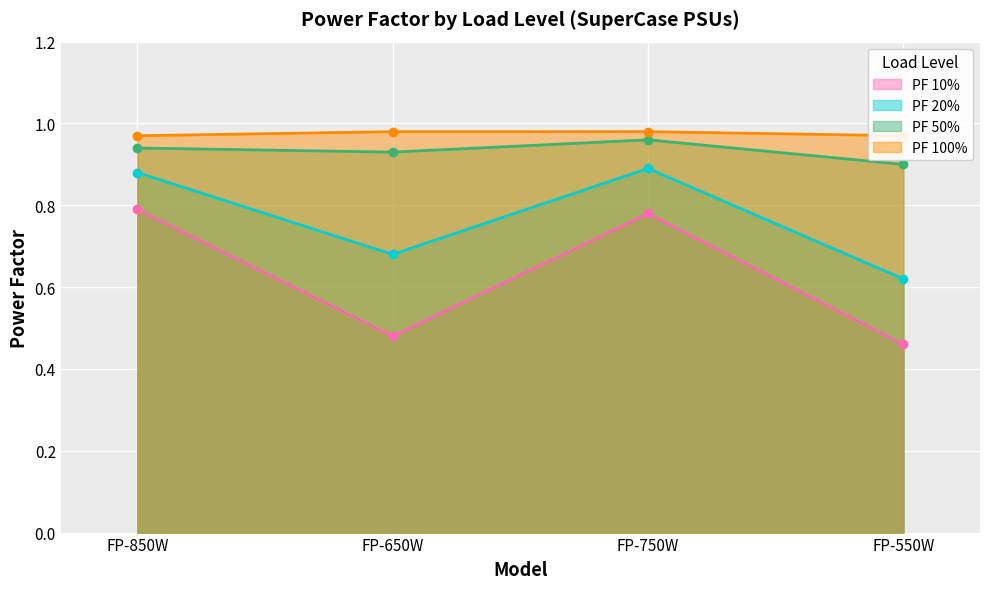

Which series has the widest spread of values?

PF 10%